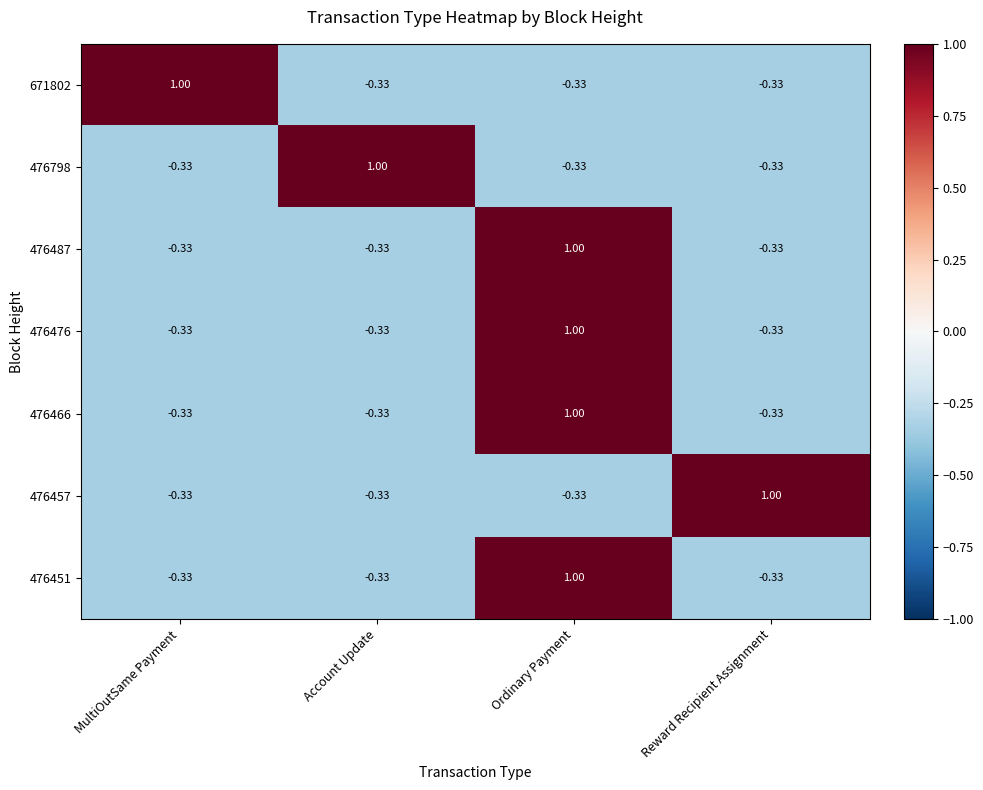

Where does the 476476 series first go above 0?

Ordinary Payment